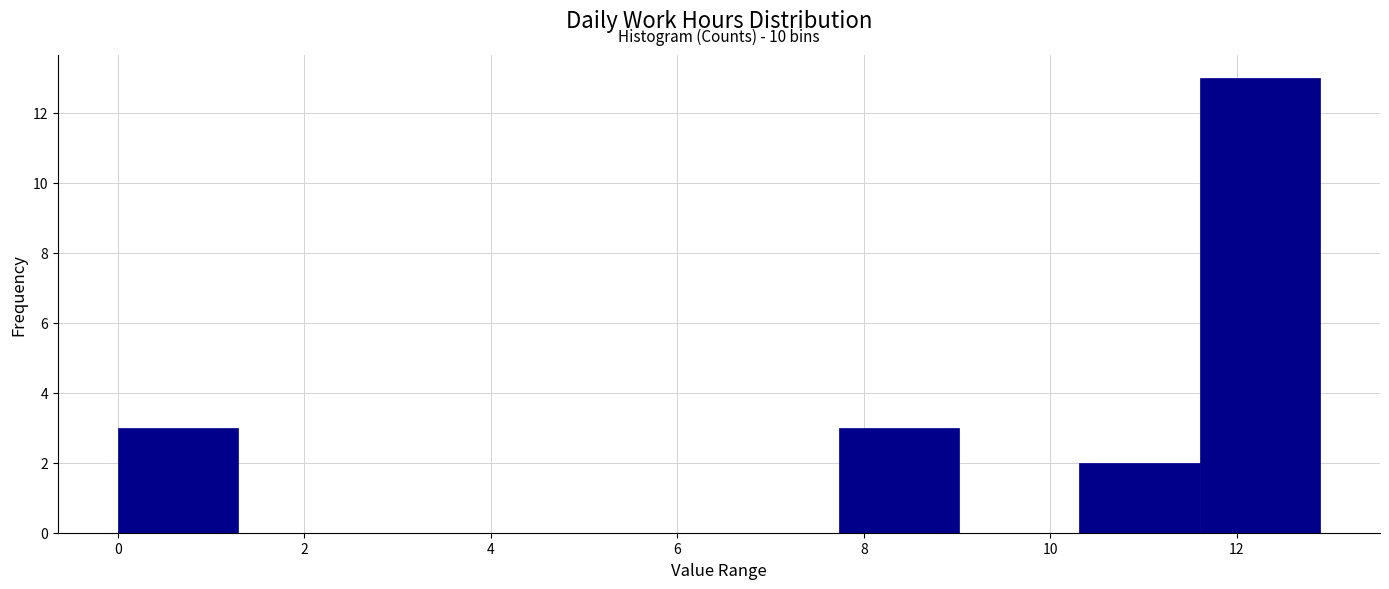

Which range on the x-axis has the tallest bar?

11.6 to 12.8